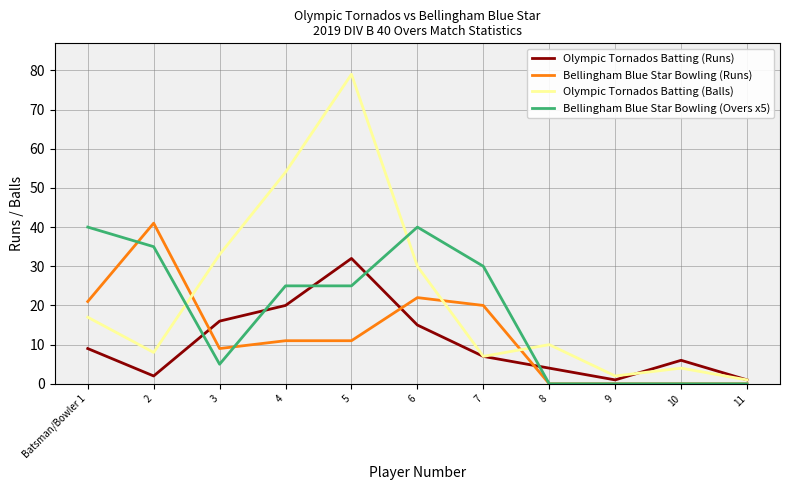

At which category does Bellingham Blue Star Bowling (Overs x5) reach its first local valley?

3